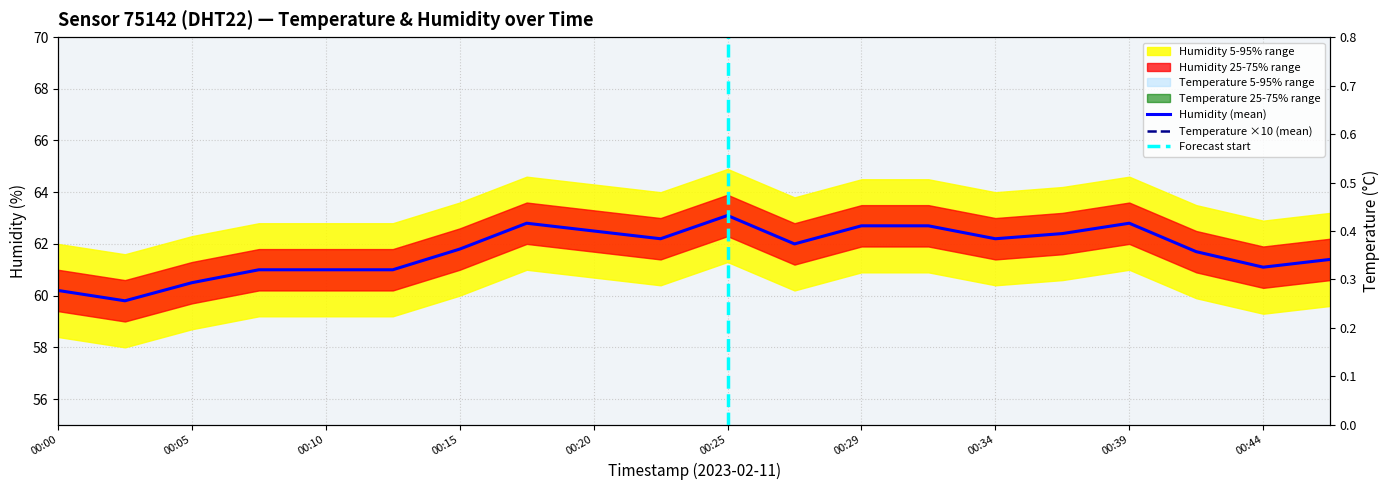

What is the sum of the temperature values at 00:12 and 00:08?

83.0